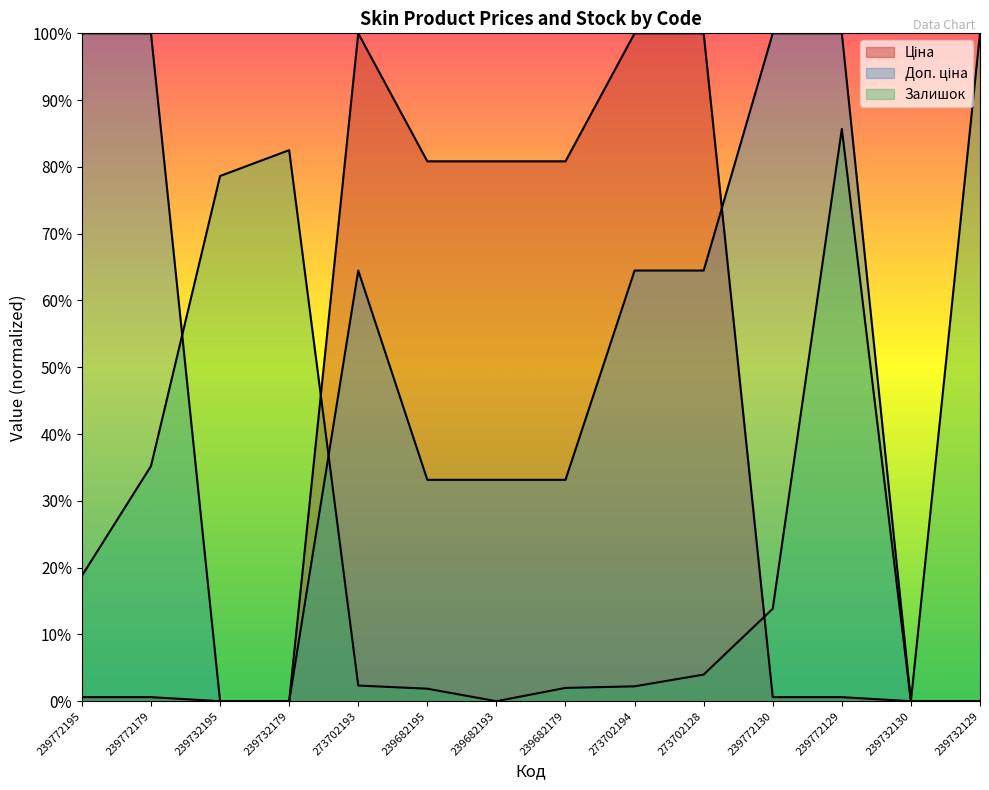

How many positive values does the Доп. ціна series have?

10